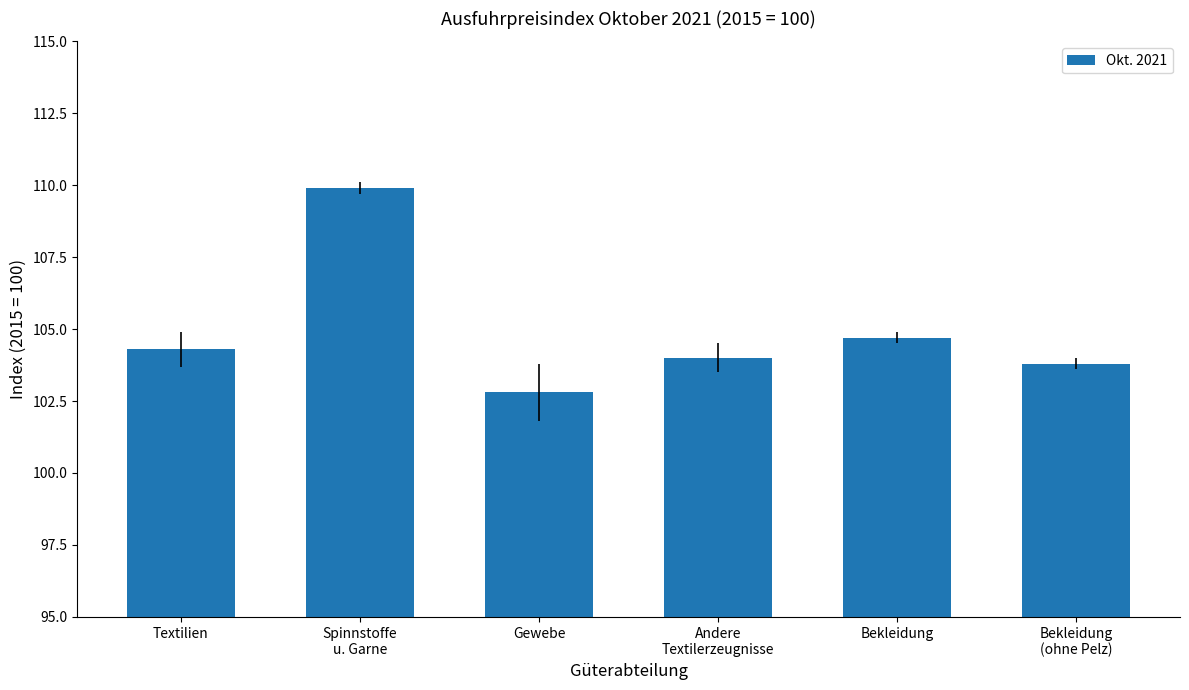

Are the bars horizontal?

No